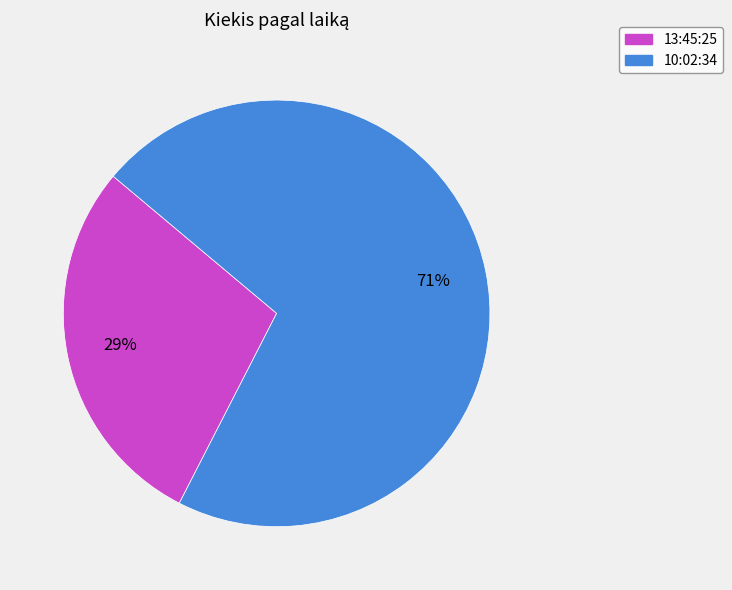

To the nearest percent, what portion does 10:02:34 represent?

71%